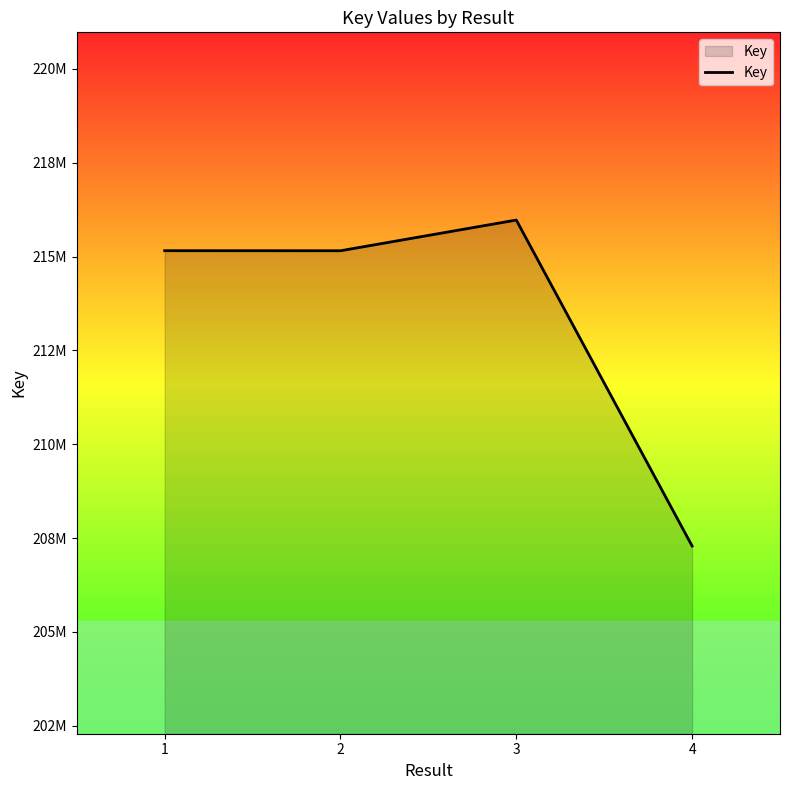

What is the smallest value displayed?

207290192